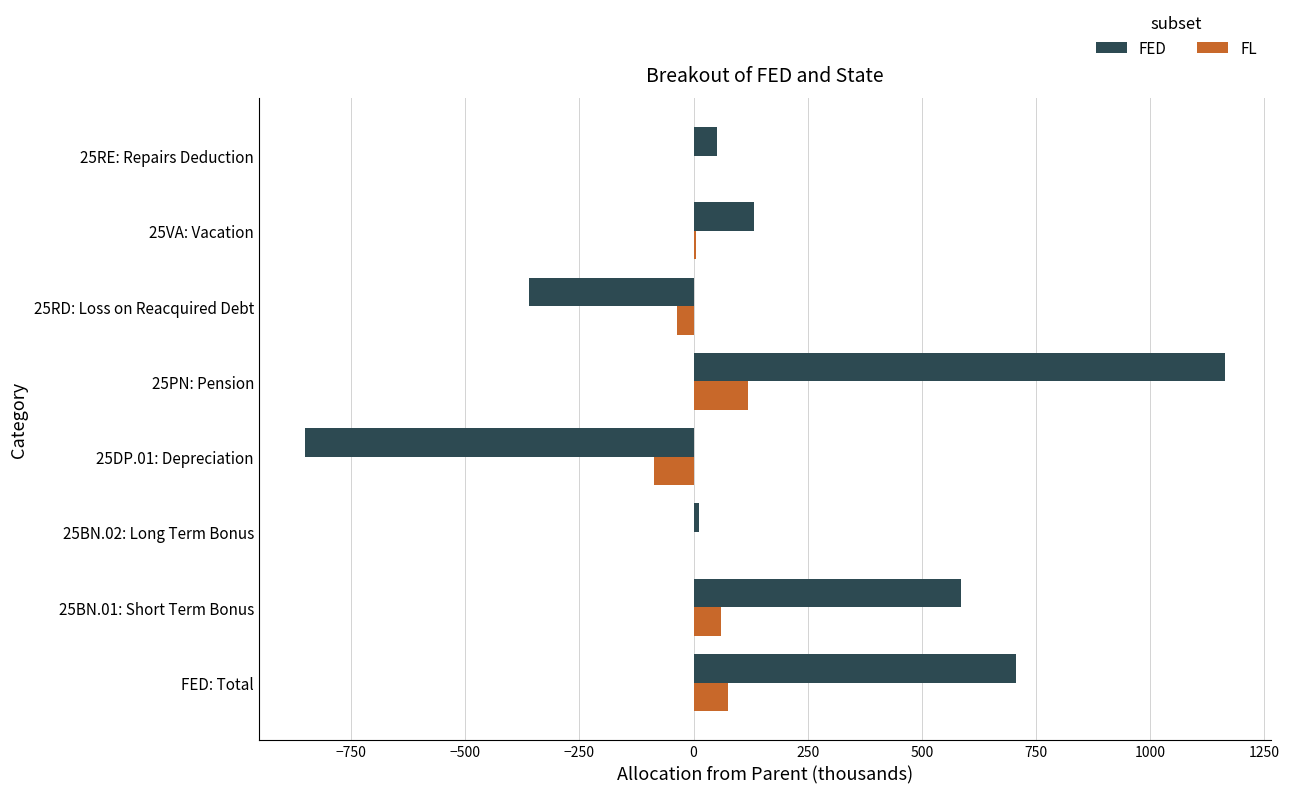

At which category does the chart reach its peak across all series?

25PN: Pension